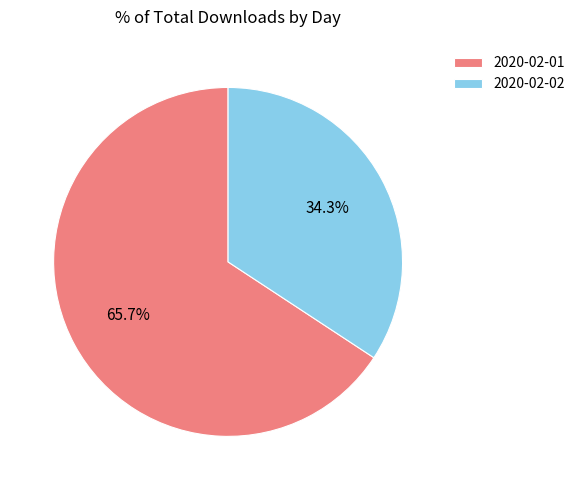

To the nearest percent, what portion does 2020-02-02 represent?

34%